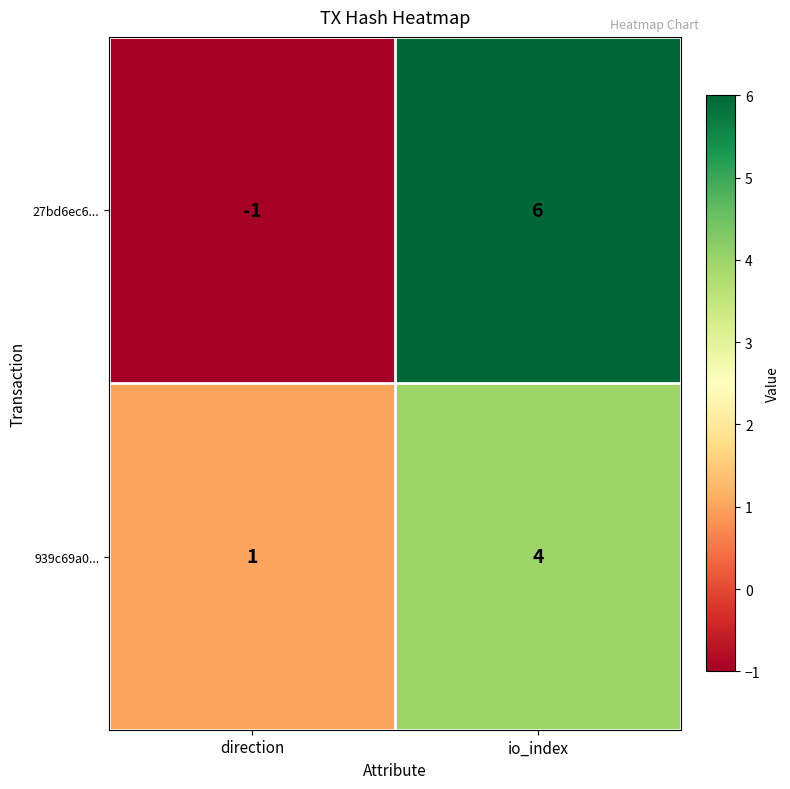

Which category has the lowest value in the 27bd6ec6... series?

direction